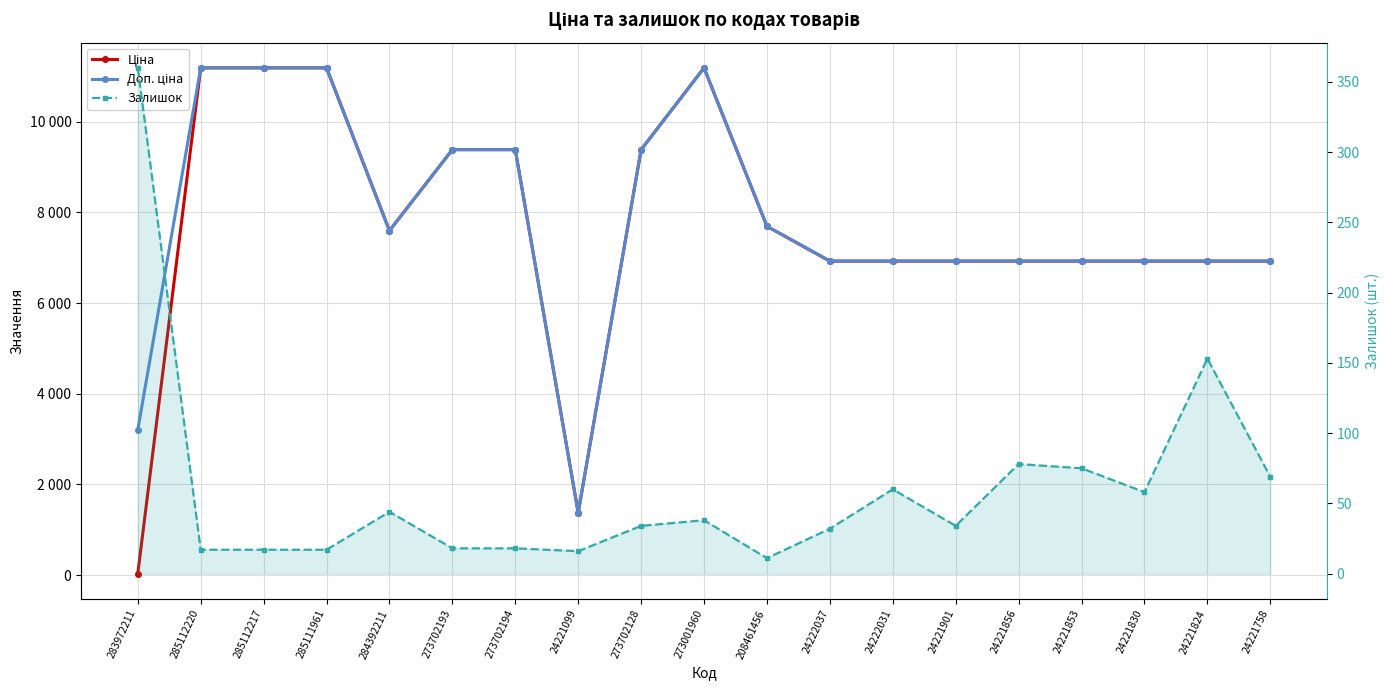

What is the spread (max minus min) of values at 24221824?

6772.7